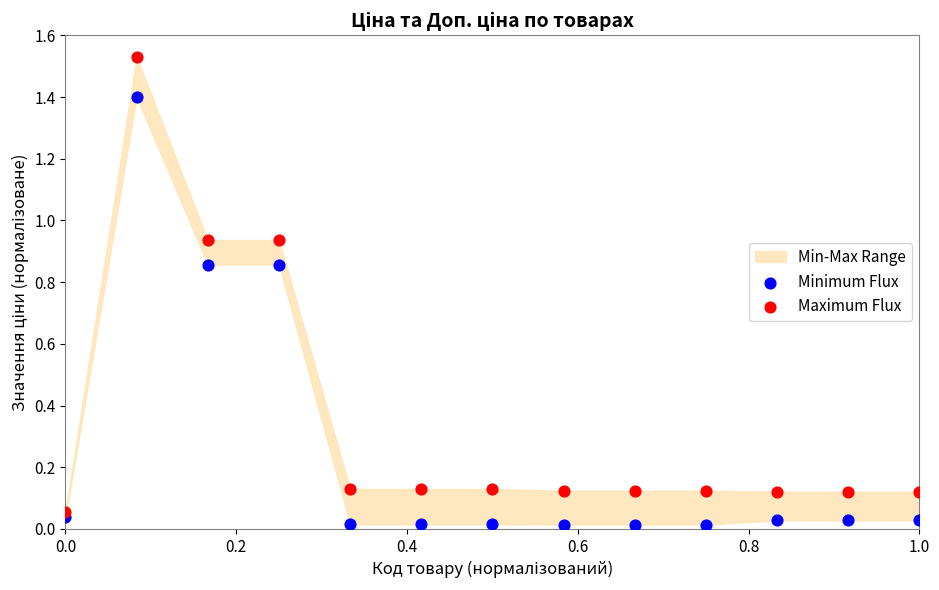

Which series reaches the maximum Y coordinate?

Maximum Flux